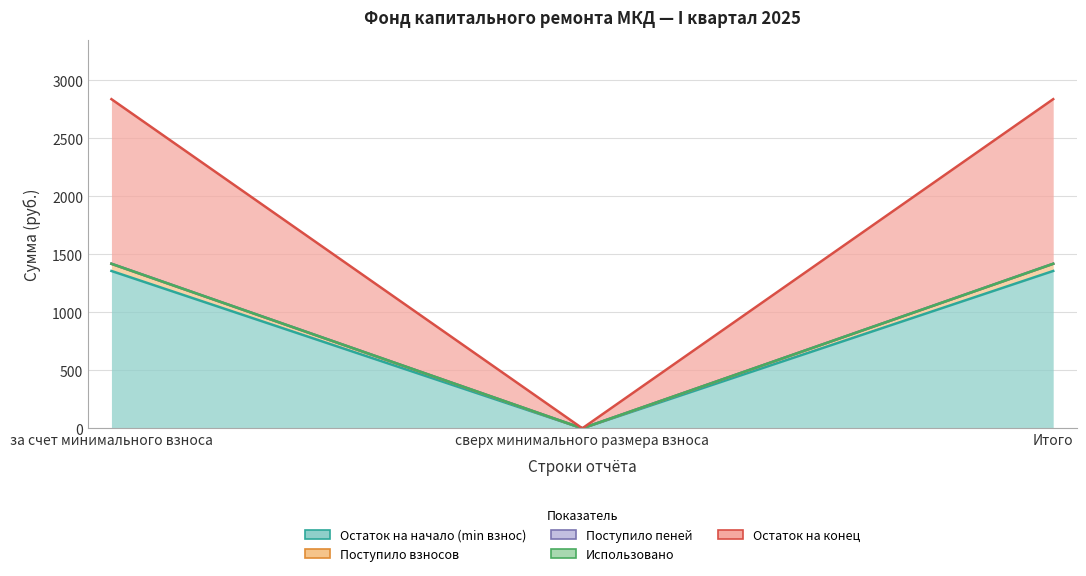

Is it true that Поступило взносов equals 1417.9 at за счет минимального взноса?

True